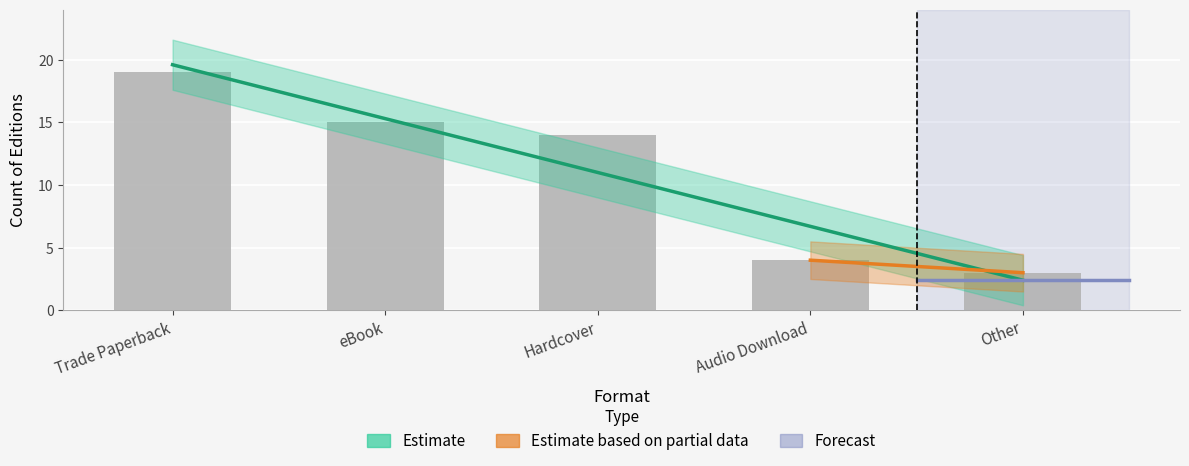

True or false: the data shows 3 at Other.

True